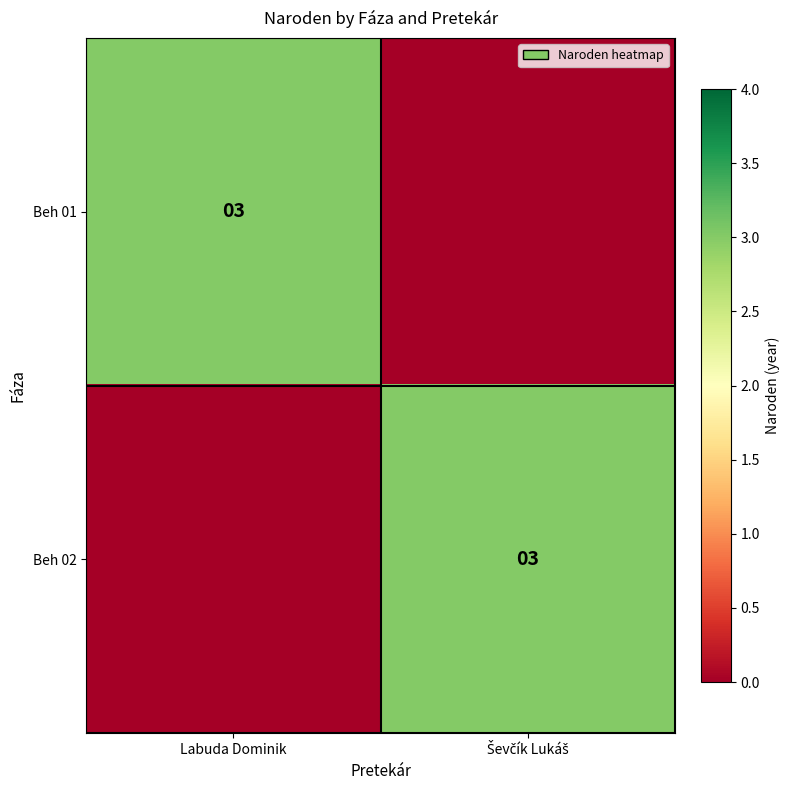

True or false: Beh 01 has a value of 3 at Labuda Dominik.

True